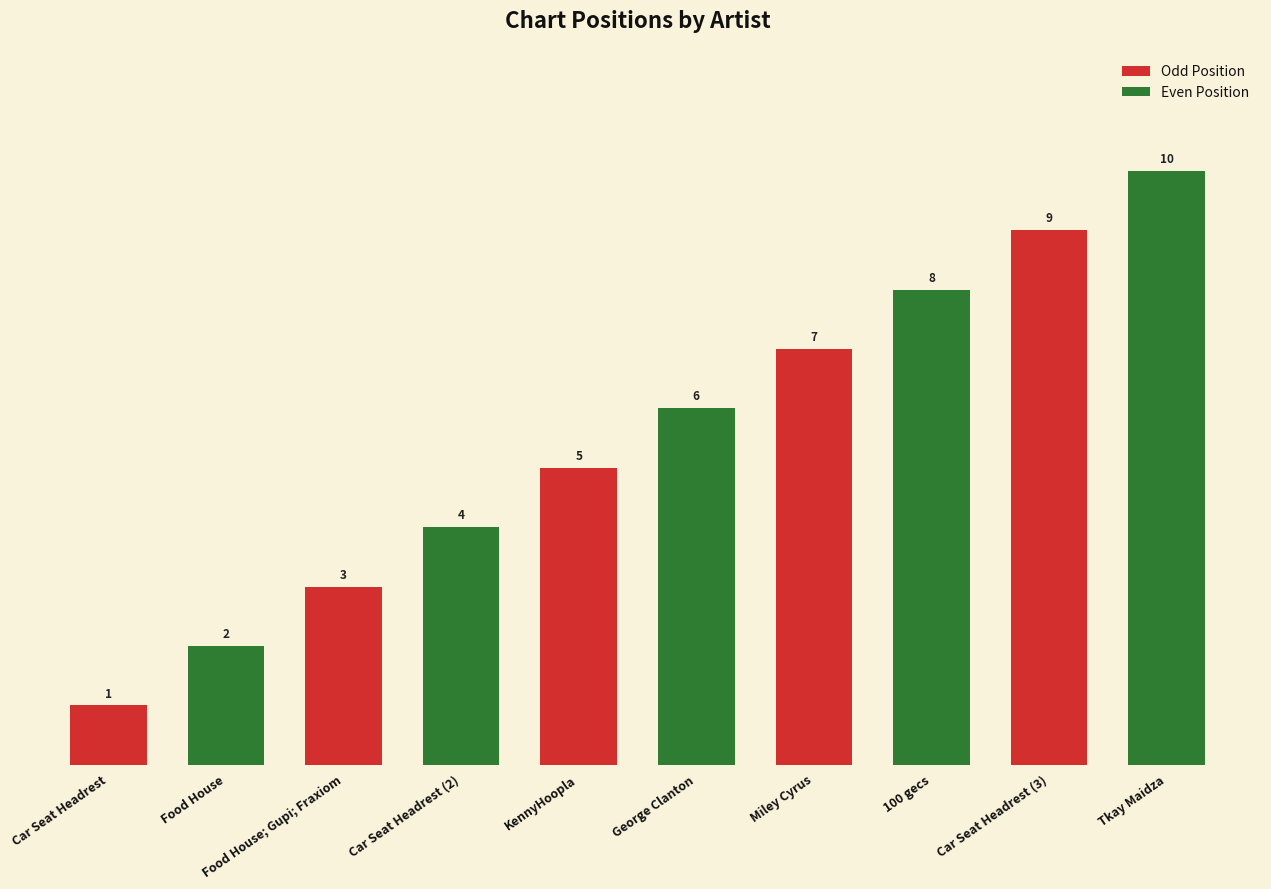

Which category has the lowest value across all series?

Car Seat Headrest